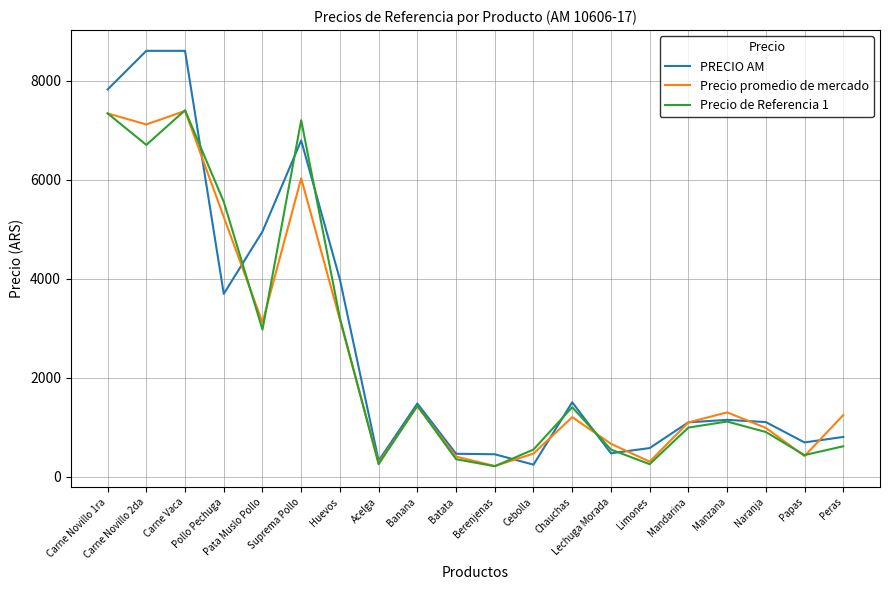

What is the maximum value for Precio de Referencia 1?

7400.0